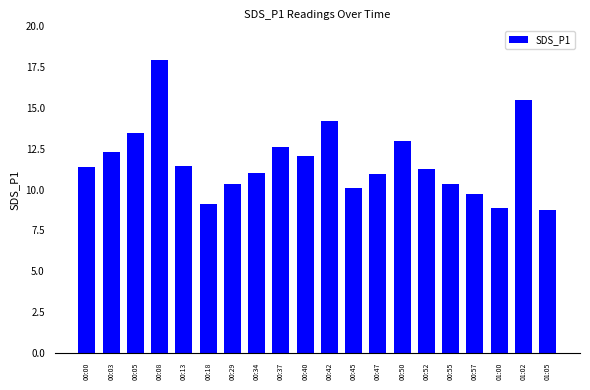

Count the number of data series in this chart.

1